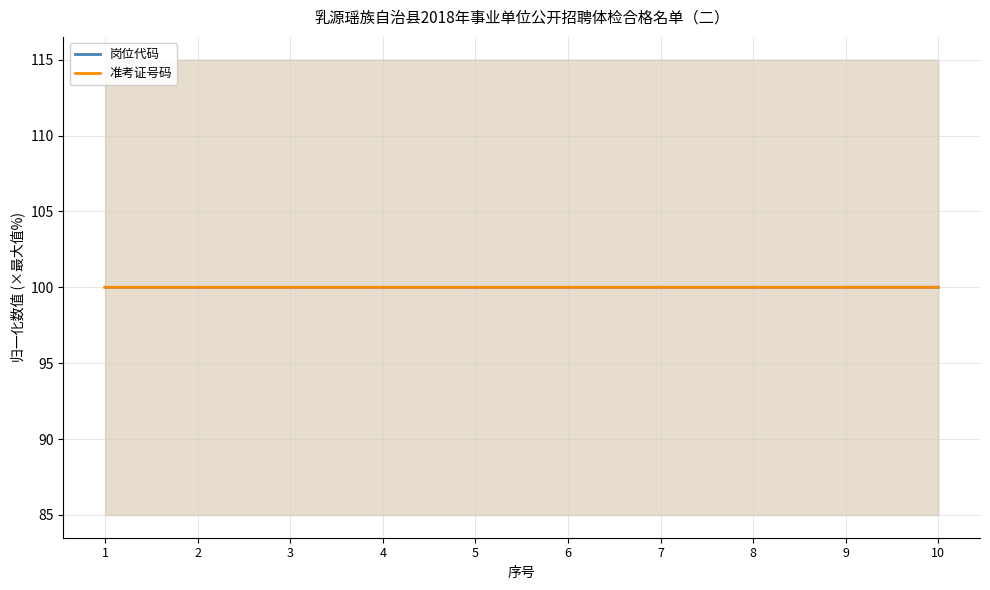

Is the value of 岗位代码 at 6 greater than the value of 准考证号码 at 2?

No